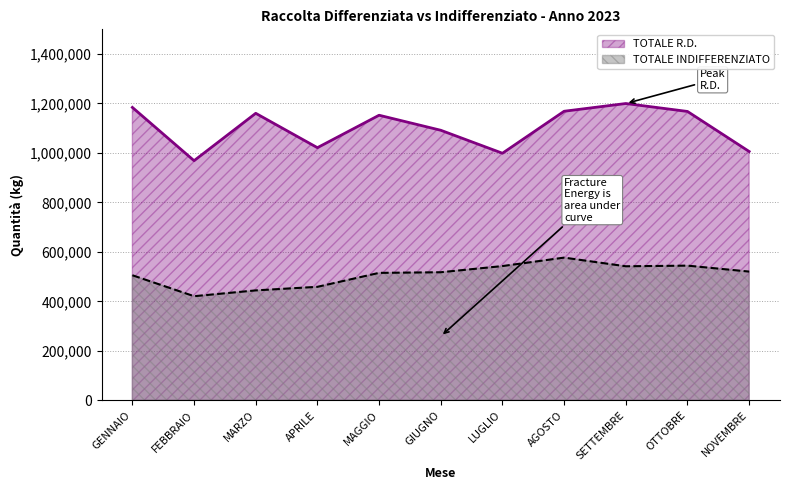

Reading left to right, transcribe all the data shown in this chart.

TOTALE R.D.: 1183950	968550	1160100	1021135	1152300	1091541	998630	1168380	1199650	1167563	1005700
TOTALE INDIFFERENZIATO: 505390	420740	444200	458640	515020	517560	542520	576700	541680	544300	520230